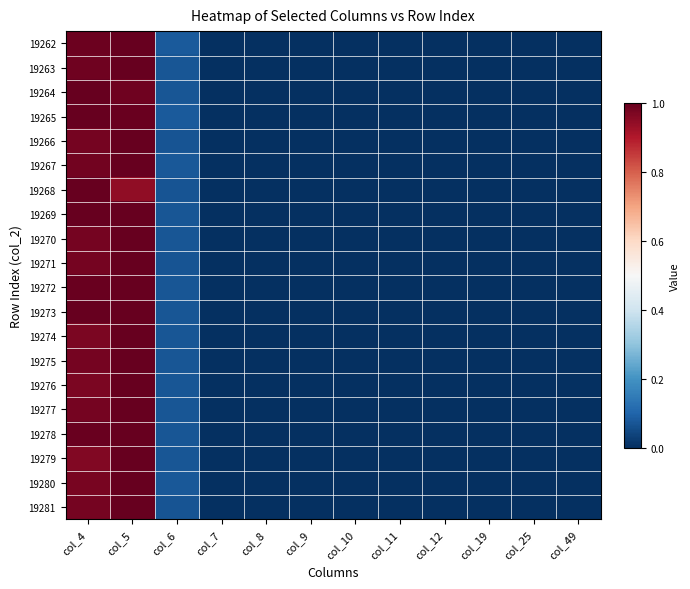

At how many categories does at least one series exceed 0?

10